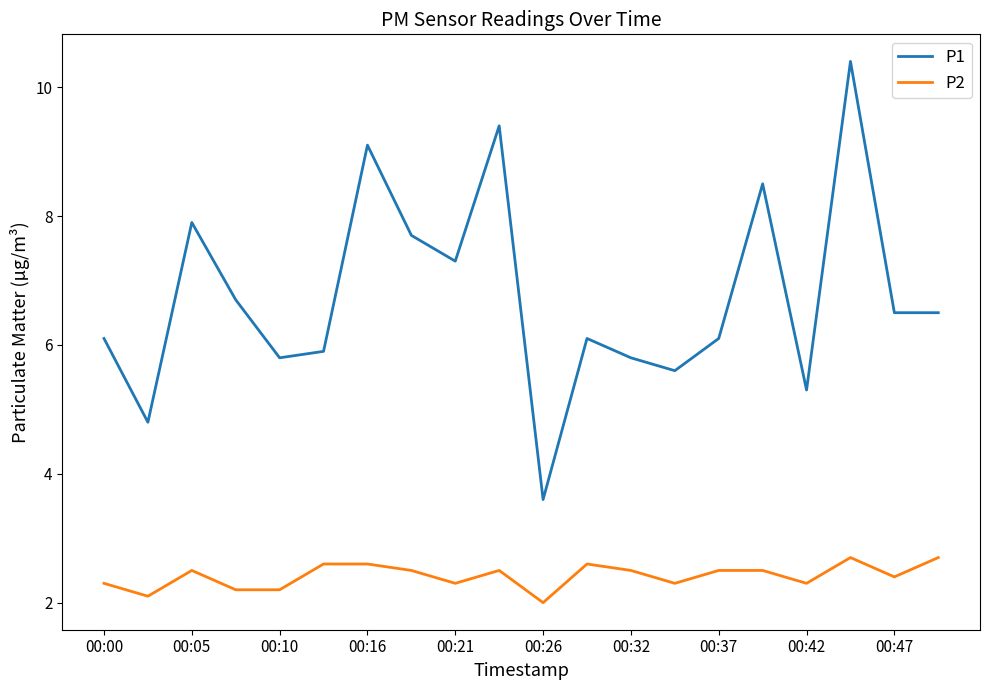

What is the minimum value for P1?

3.6